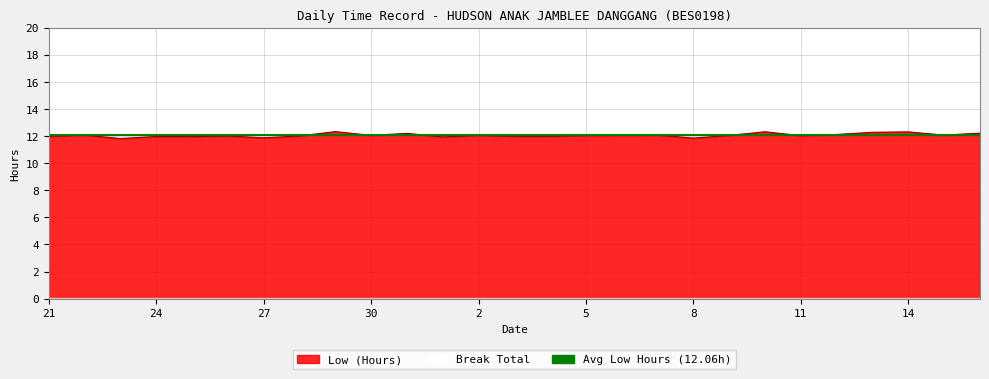

Reading left to right, list all the values displayed in this chart.

12.0	12.1	11.8	12.0	12.0	12.0	11.9	12.0	12.3	12.1	12.2	11.9	12.1	12.0	12.0	12.0	12.1	12.1	11.8	12.1	12.3	12.0	12.1	12.3	12.3	12.1	12.2